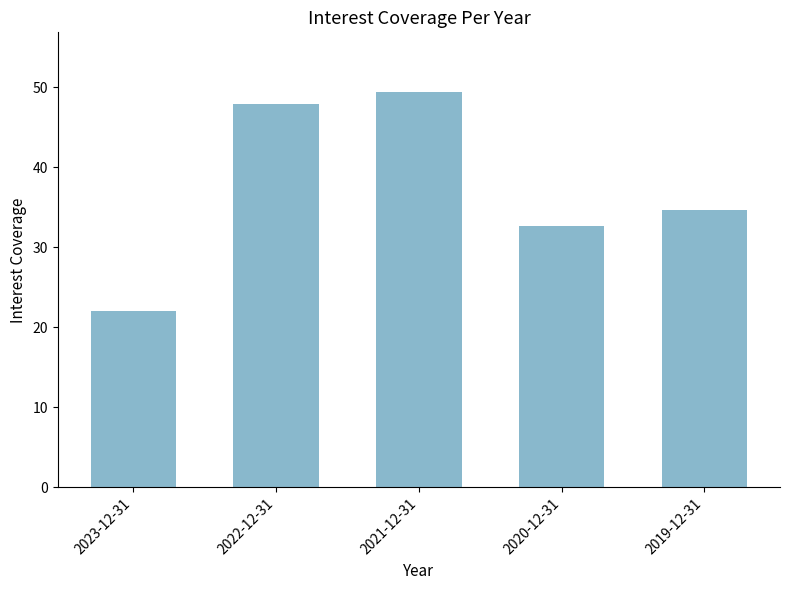

What position from the left is 2021-12-31?

3